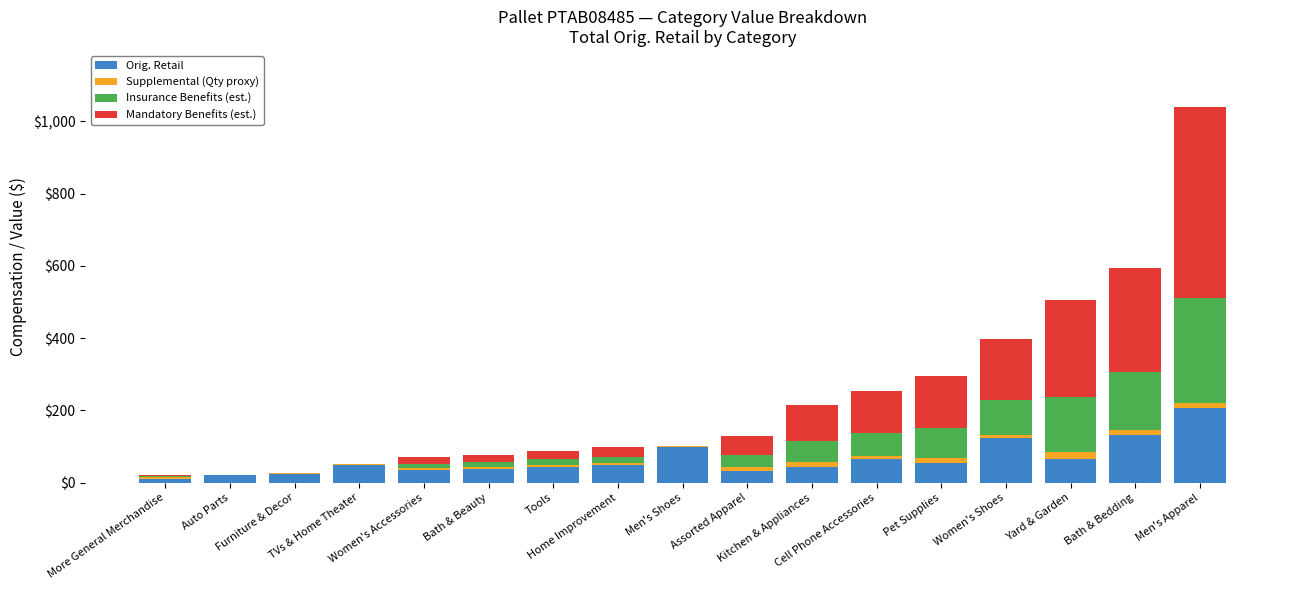

How many categories are shown in the chart?

17